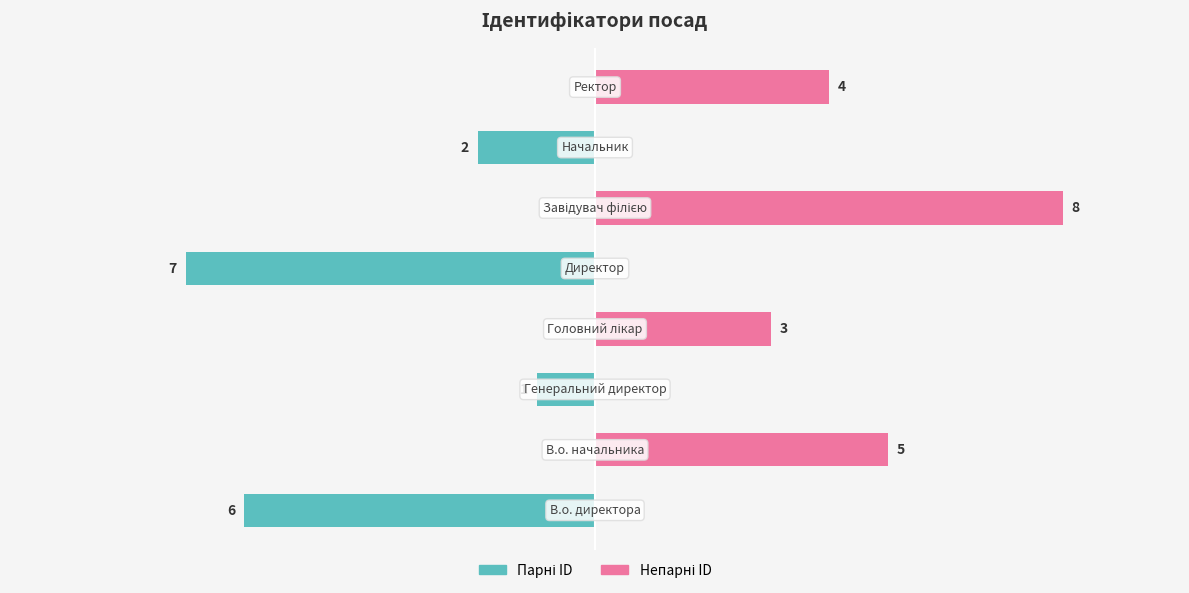

The Парні ID series shows -4 at 5. True or false?

False